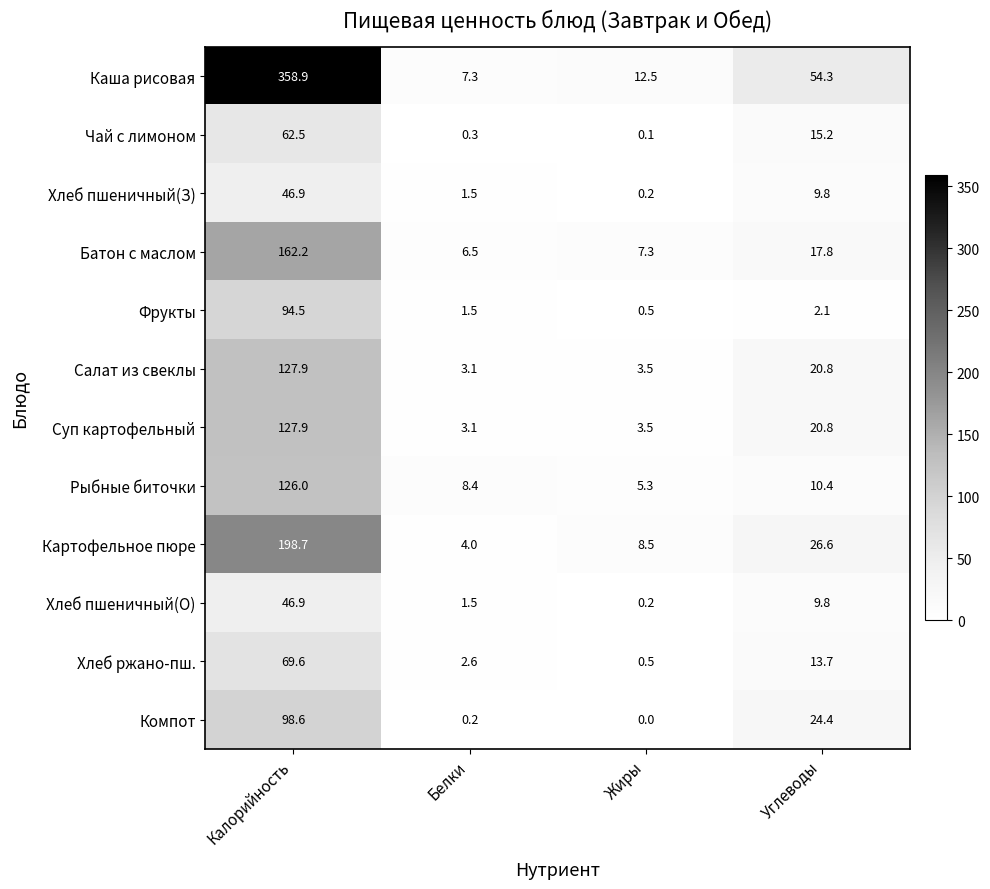

What is the lowest value of the Фрукты series?

0.5